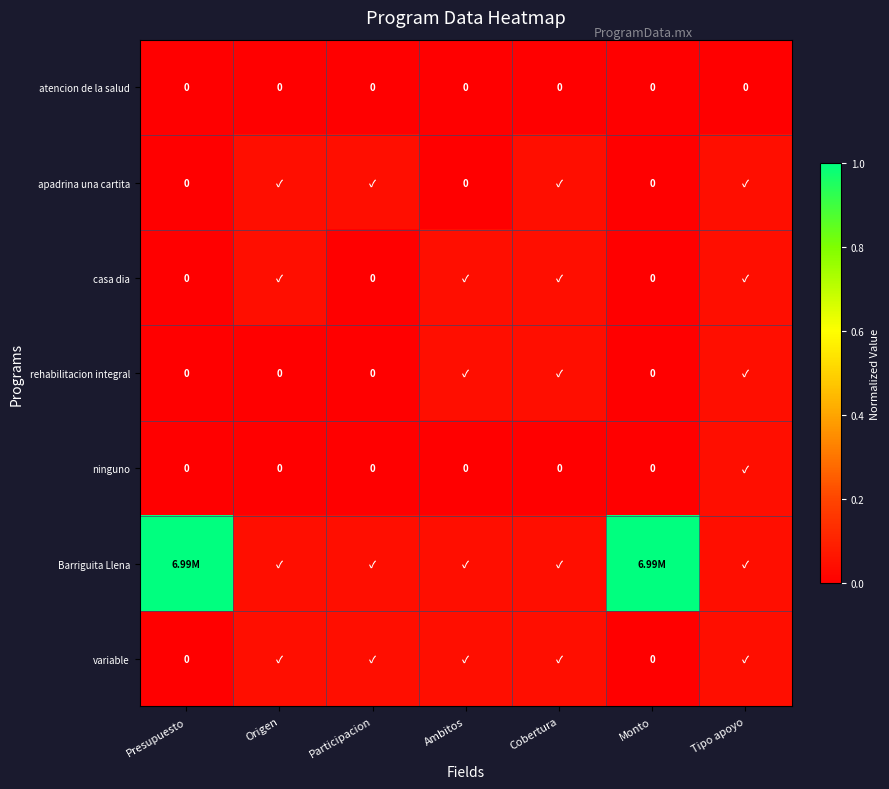

How many series are shown in this chart?

7